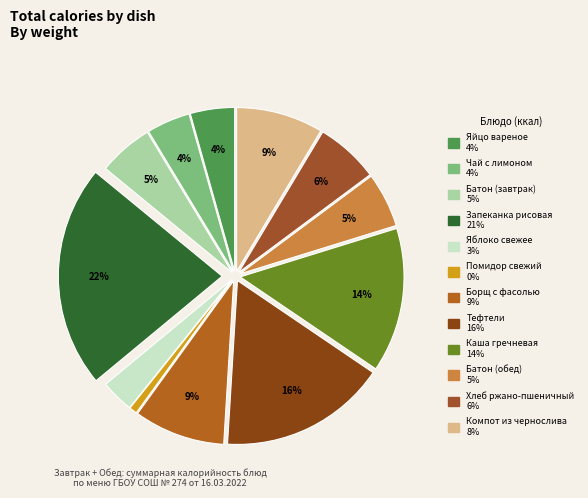

Rank the categories by value from lowest to highest.

Помидор свежий, Яблоко свежее, Чай с лимоном, Яйцо вареное, Батон (завтрак), Батон (обед), Хлеб ржано-пшеничный, Компот из чернослива, Борщ с фасолью, Каша гречневая, Тефтели, Запеканка рисовая